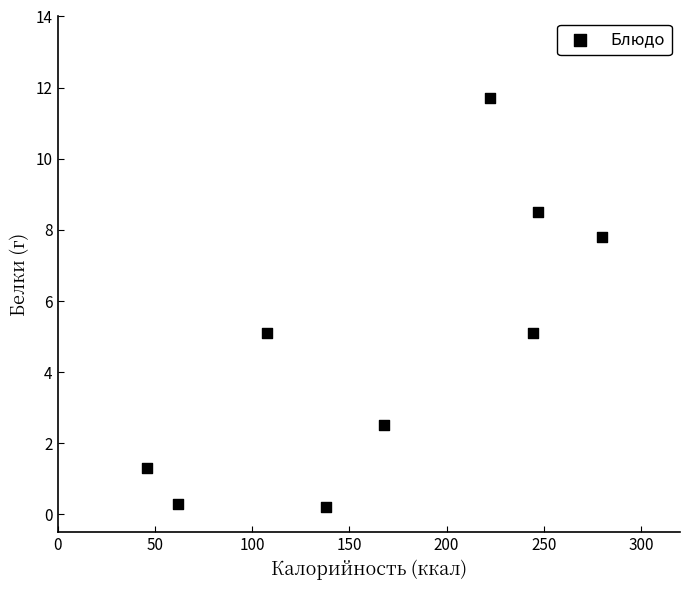

What is the average Y value?

4.7